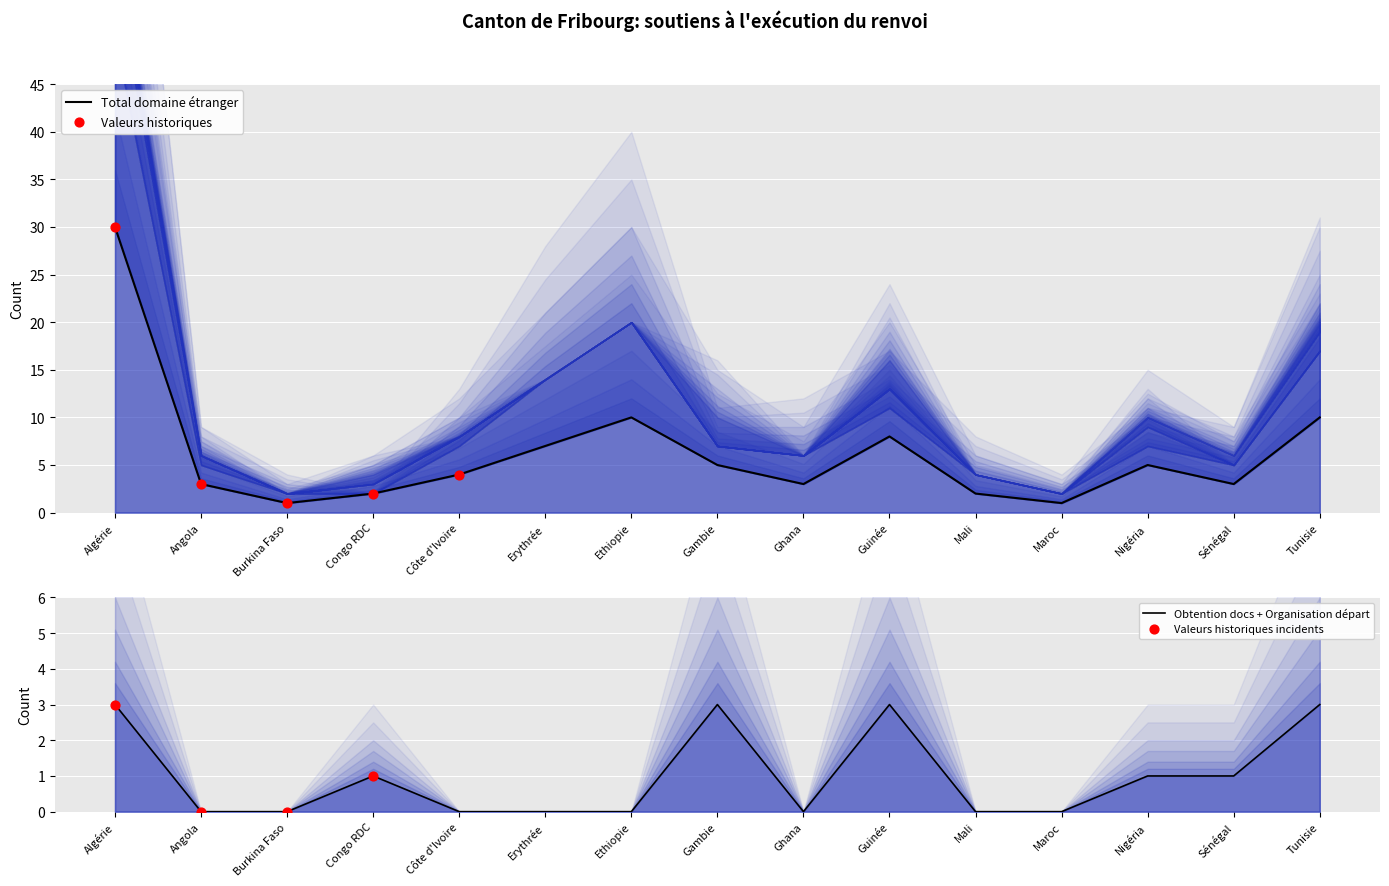

At how many categories does at least one series exceed 11?

1